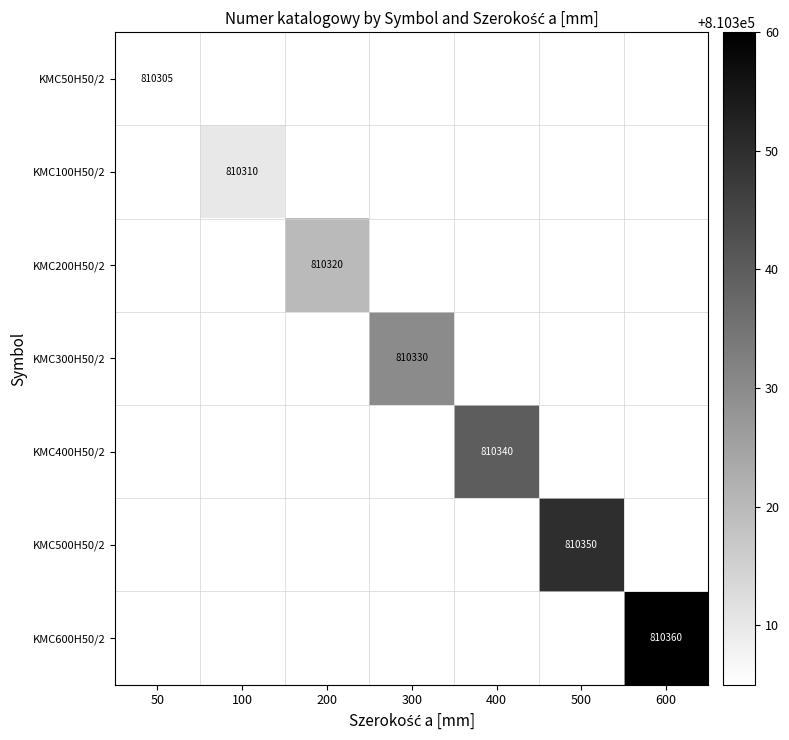

At how many categories does at least one series exceed 810352?

1